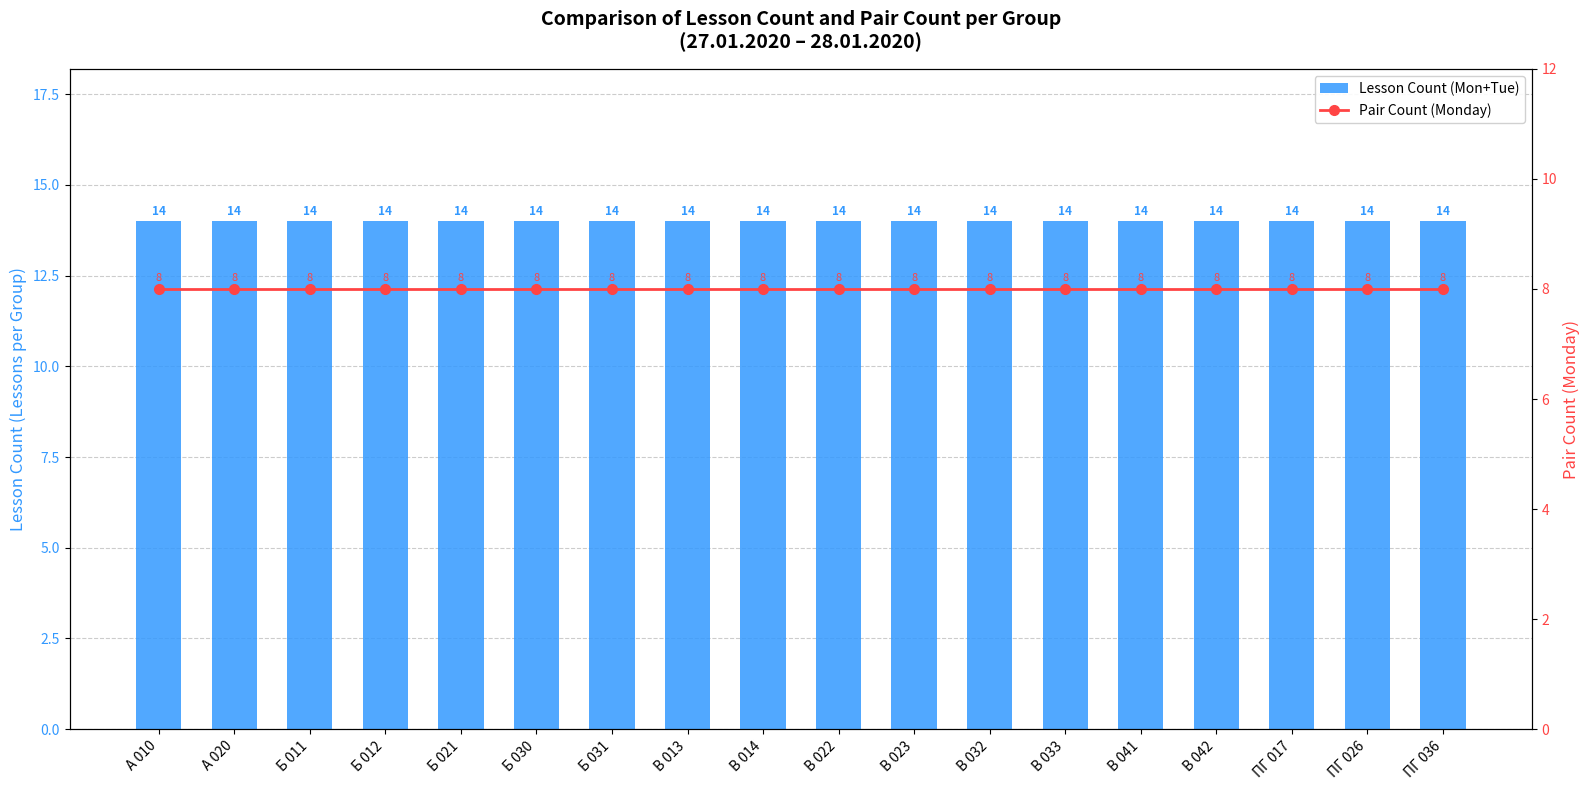

Count the number of data series in this chart.

2